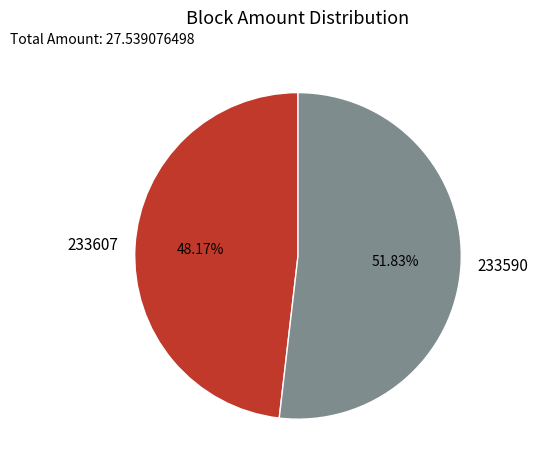

Count the number of slices in the pie.

2